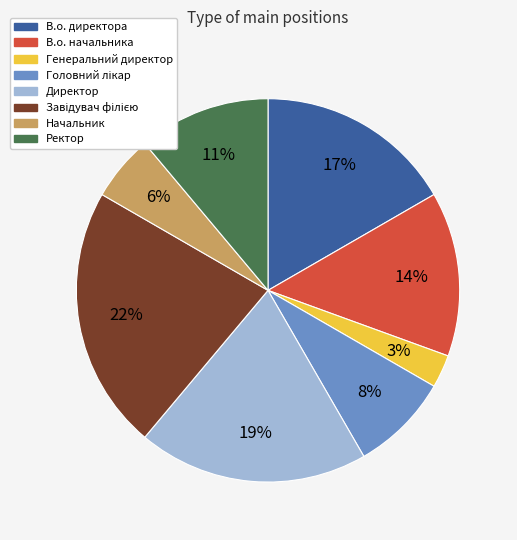

How many slices are in this pie chart?

8